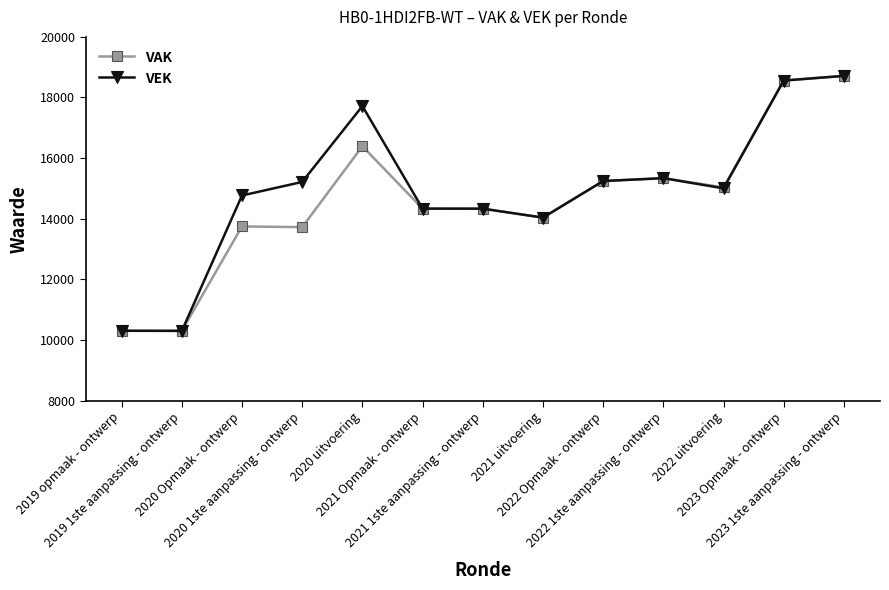

What is the value of the VEK point at the 4th from the left?

15213